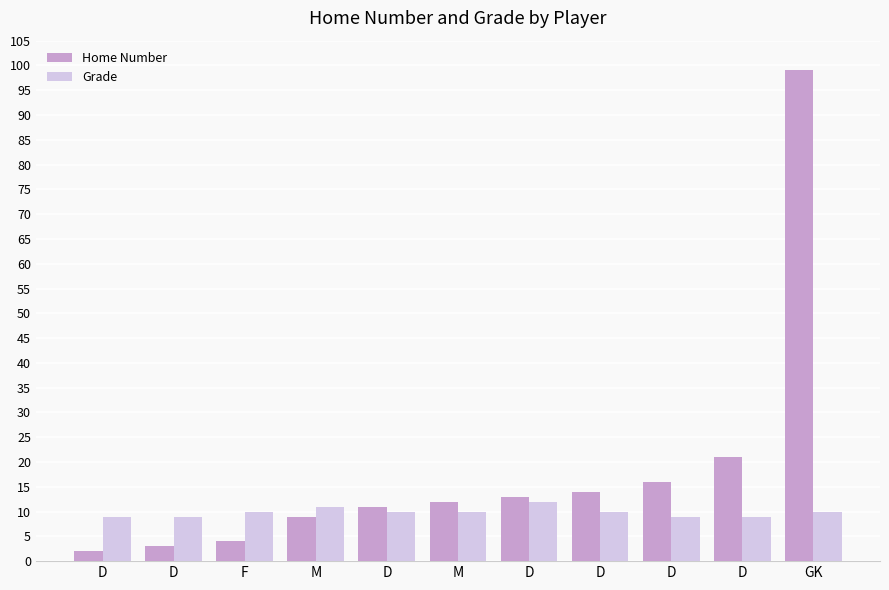

Does the chart contain stacked bars?

No